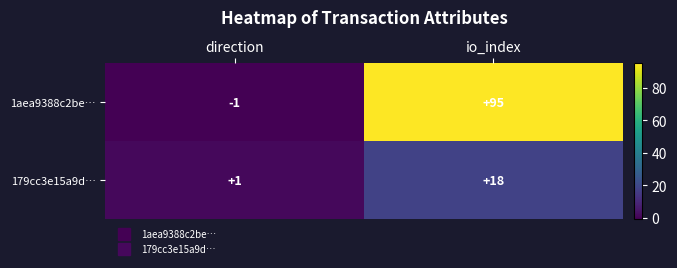

What is the total value across all series at io_index?

113